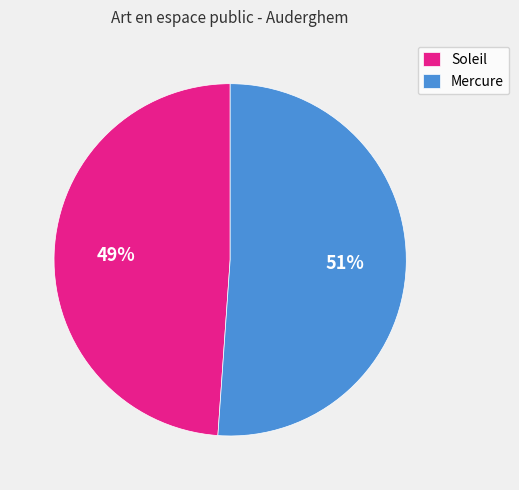

How many slices are in this pie chart?

2